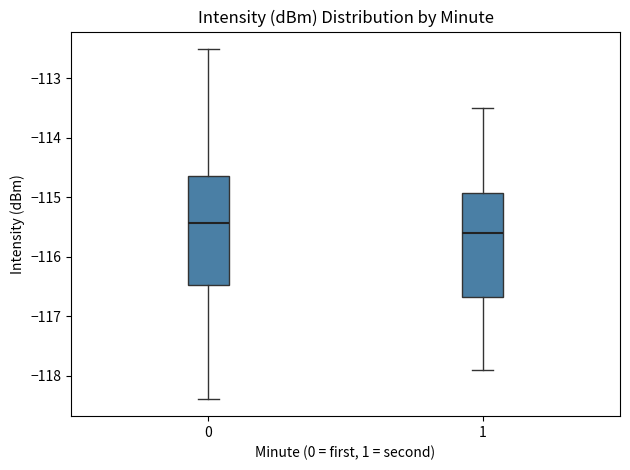

Which box has the highest median line?

0